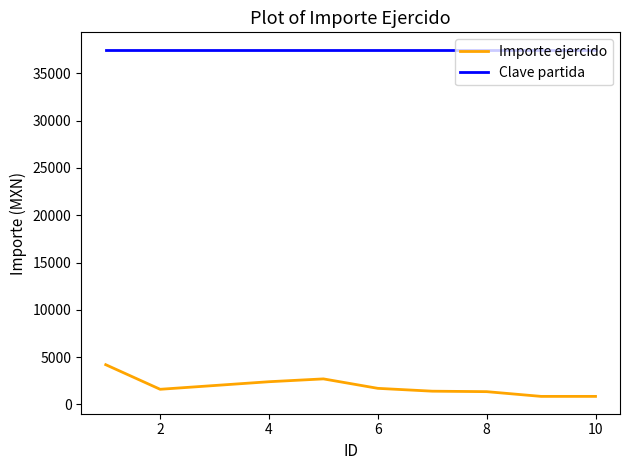

True or false: Clave partida and Importe ejercido cross at least once.

False